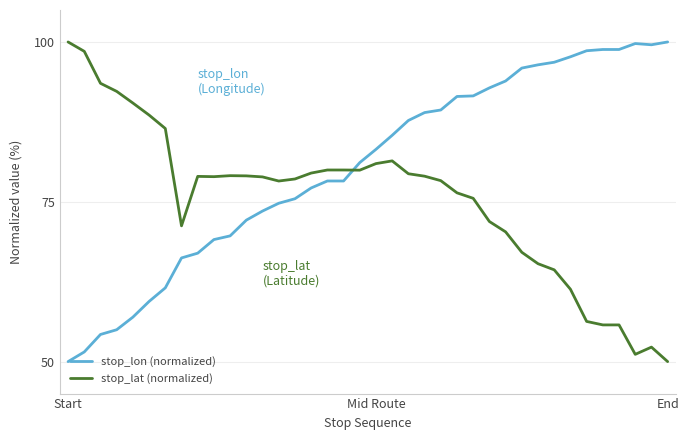

What is the minimum value for stop_lon (normalized)?

50.0